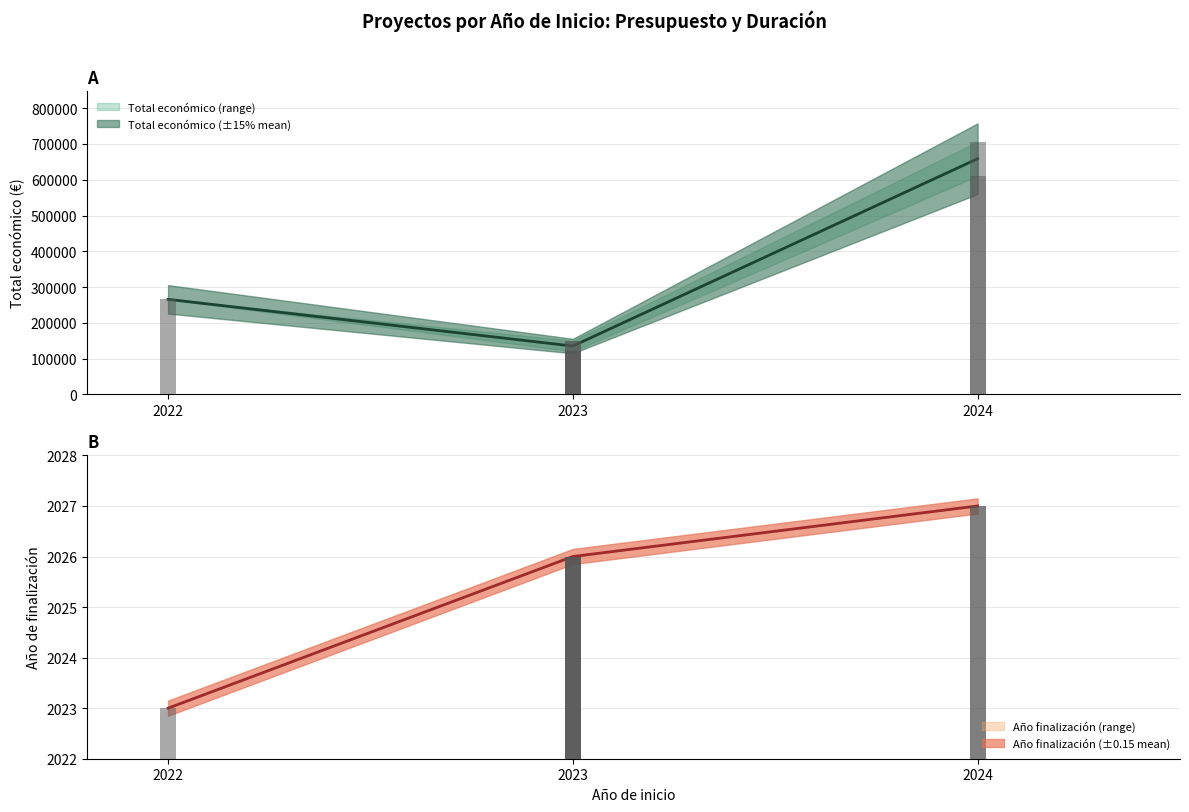

Approximately how many times larger is the value at 2023 compared to 2024?

0.2